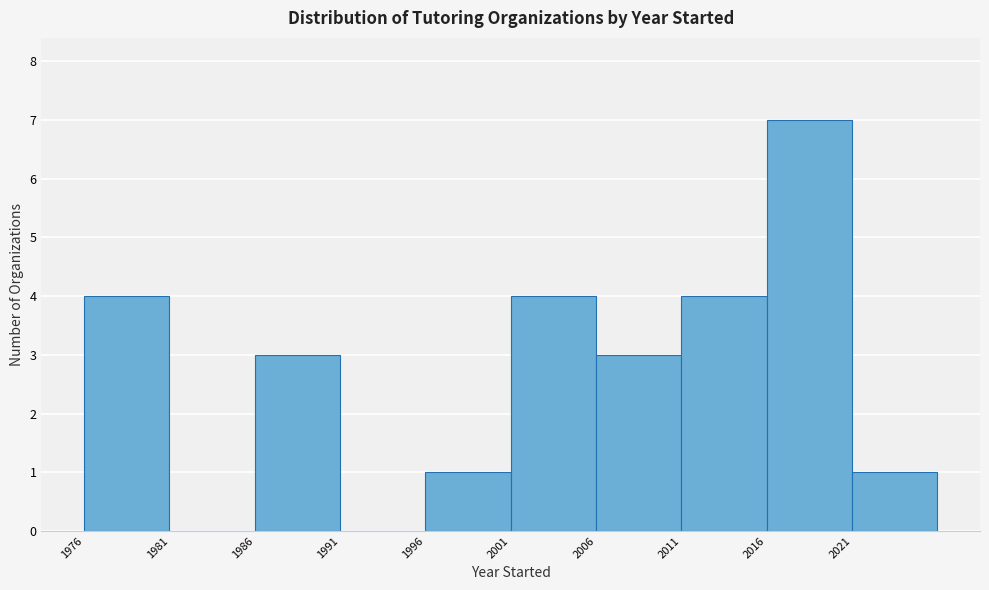

Reading left to right, transcribe this chart: for each bar, give the range it covers on the x-axis and its height. The values are not printed on the chart, so give them approximately, as read against the axis.

1976 to 1981: 4
1981 to 1986: 0
1986 to 1991: 3
1991 to 1996: 0
1996 to 2001: 1
2001 to 2006: 4
2006 to 2011: 3
2011 to 2016: 4
2016 to 2021: 7
2021 to 2026: 1